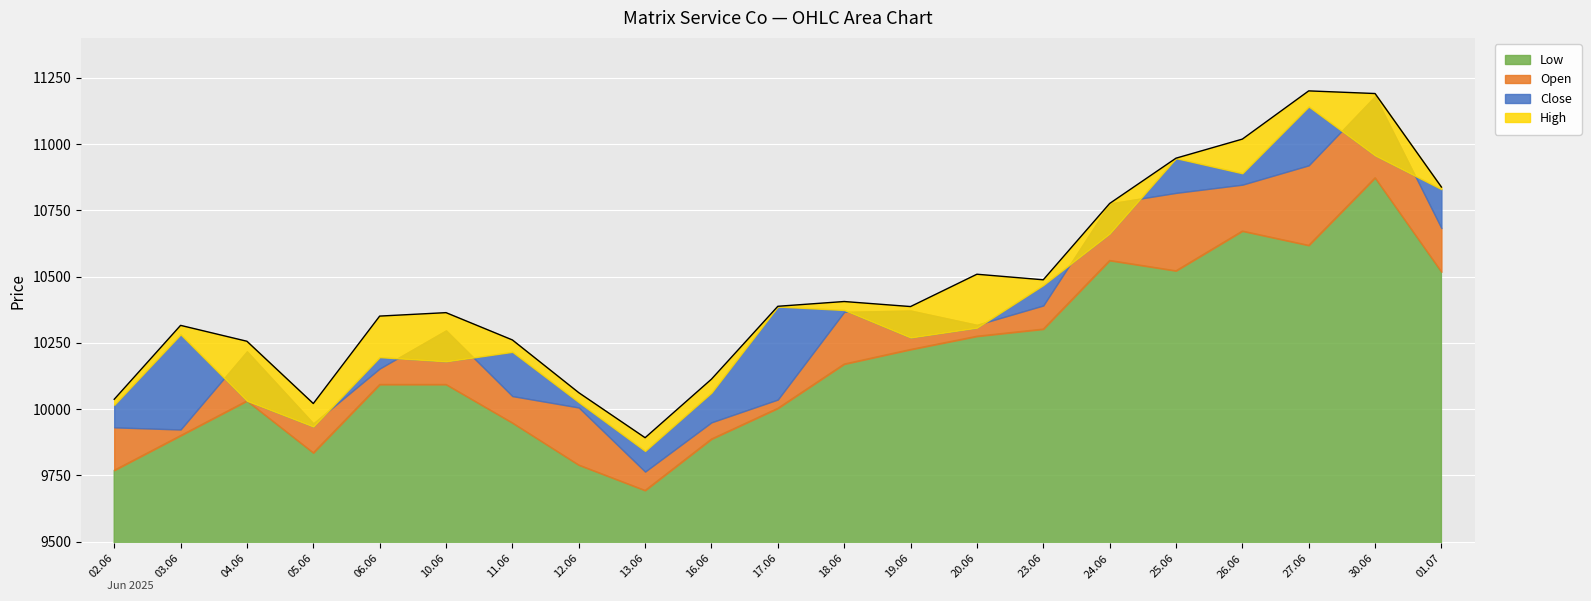

How many data points does each series have?

21